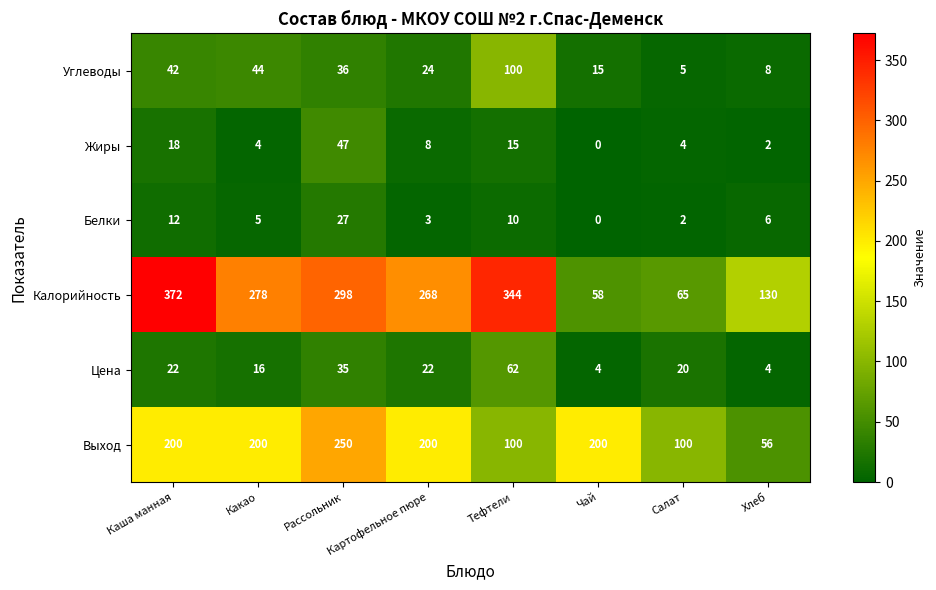

Where is Цена nearest to the value 33?

Рассольник